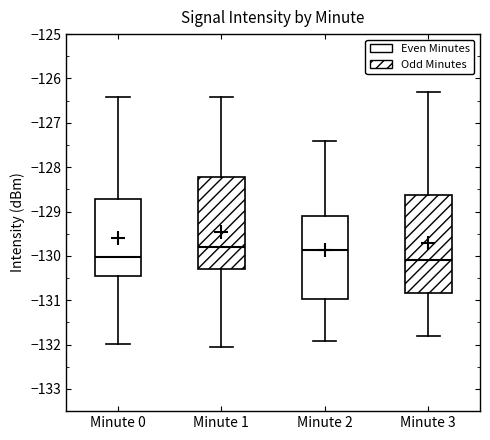

Reading left to right, read every box against the y-axis: the position of its median line, the range the box covers, and the ends of its whiskers. The values are not printed on the chart, so give them approximately, as read against the axis.

Minute 0: median -130.0, box -130.5 to -128.7, whiskers -132.0 to -126.4
Minute 1: median -129.8, box -130.3 to -128.2, whiskers -132.1 to -126.4
Minute 2: median -129.9, box -131.0 to -129.1, whiskers -131.9 to -127.4
Minute 3: median -130.1, box -130.8 to -128.6, whiskers -131.8 to -126.3